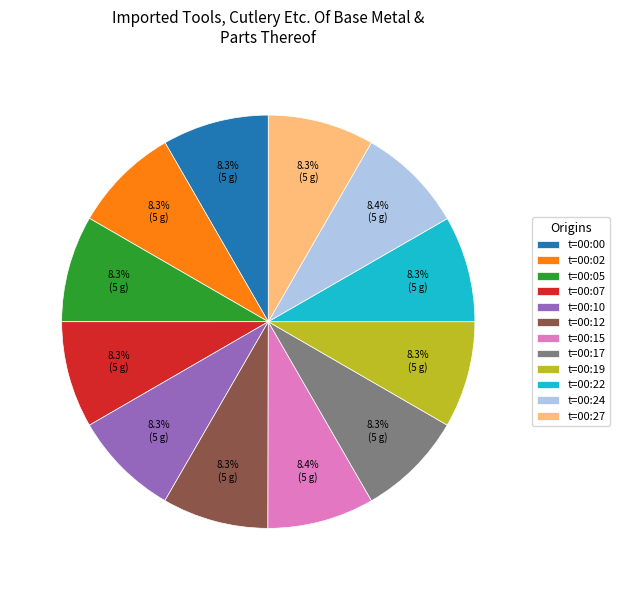

Is the sum of t=00:07 and t=00:00 greater than half?

No